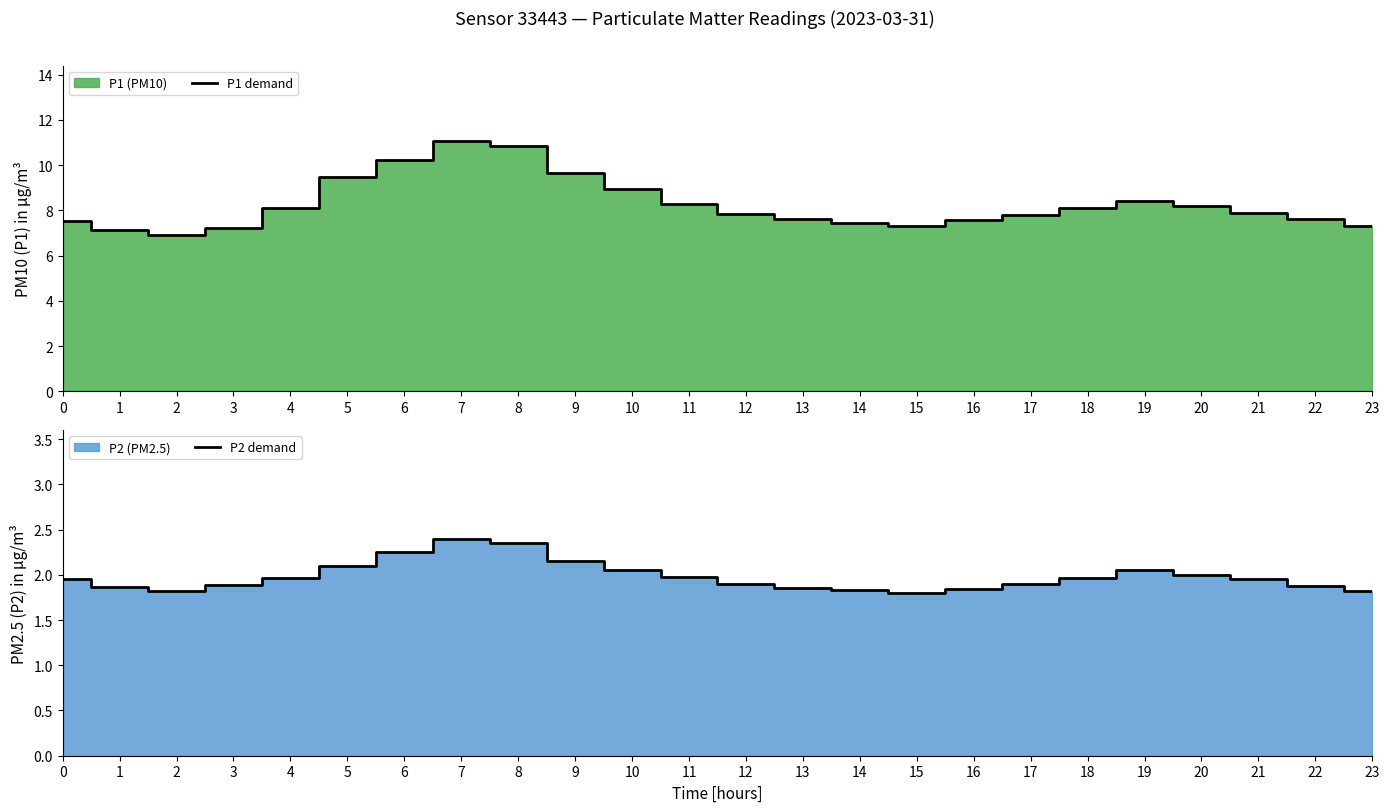

Reading left to right, transcribe all the data shown in this chart.

P1 demand: 0=7.5	1=7.1	2=6.9	3=7.2	4=8.1	5=9.4	6=10.2	7=11.1	8=10.8	9=9.6	10=8.9	11=8.3	12=7.8	13=7.6	14=7.4	15=7.3	16=7.5	17=7.8	18=8.1	19=8.4	20=8.2	21=7.9	22=7.6	23=7.3
P2 demand: 0=1.9	1=1.9	2=1.8	3=1.9	4=2.0	5=2.1	6=2.2	7=2.4	8=2.4	9=2.1	10=2.0	11=2.0	12=1.9	13=1.9	14=1.8	15=1.8	16=1.8	17=1.9	18=2.0	19=2.0	20=2.0	21=1.9	22=1.9	23=1.8